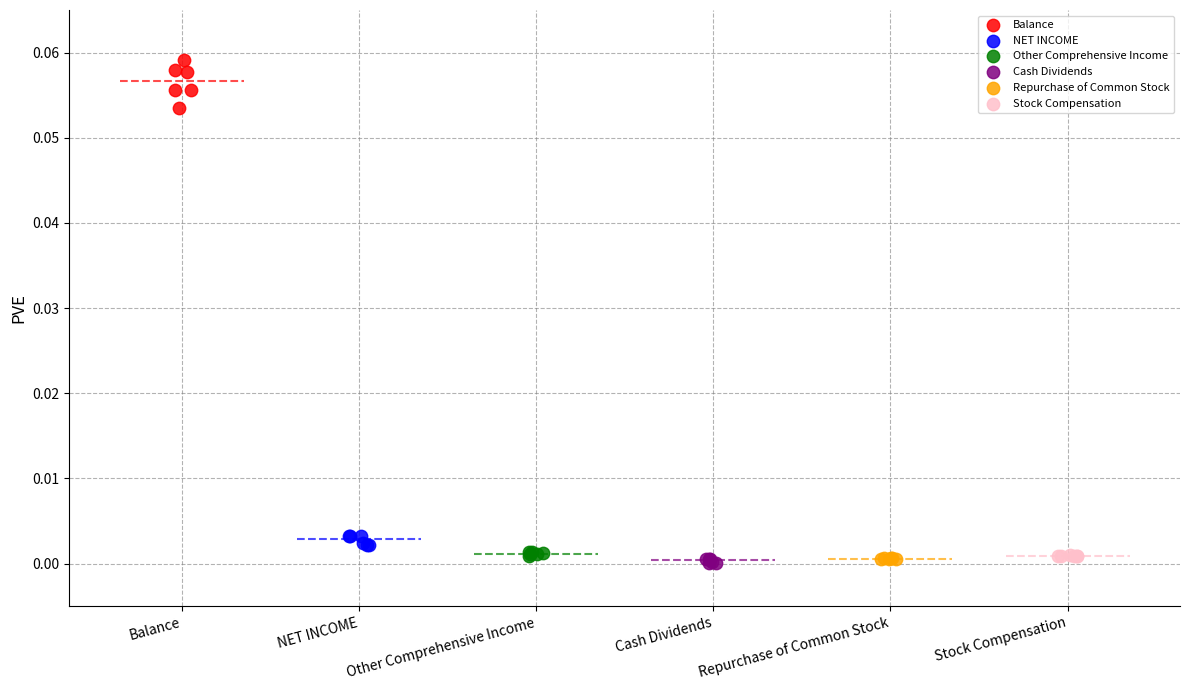

Which series contains the highest Y value?

Balance